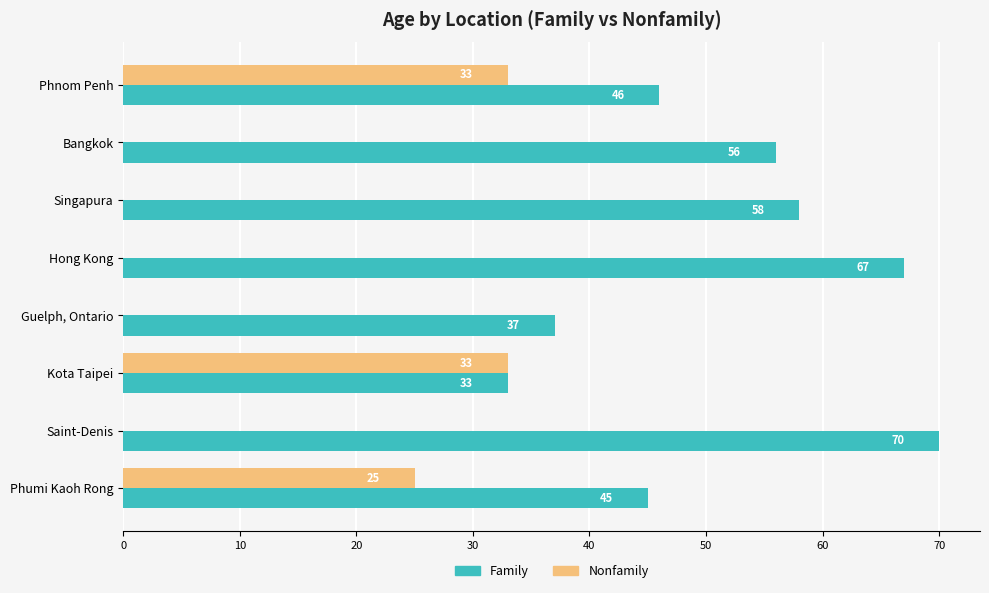

Which series changed the most between Hong Kong and Guelph, Ontario?

Family